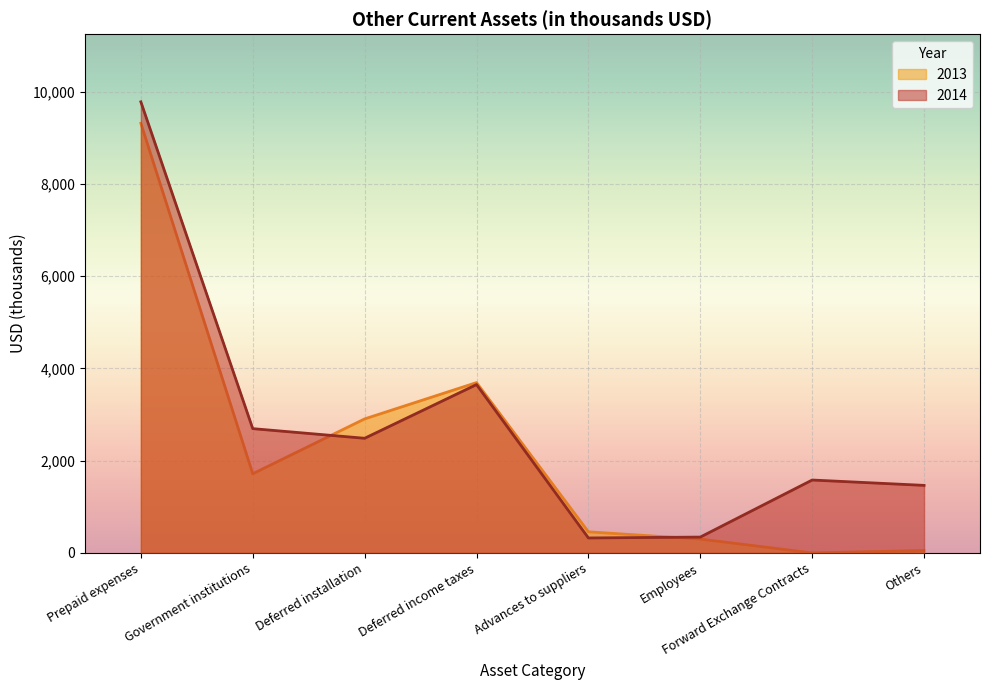

Reading left to right, list all the values displayed in this chart.

2014: 9779	2694	2485	3649	324	343	1580	1464
2013: 9314	1716	2905	3692	457	300	0	53